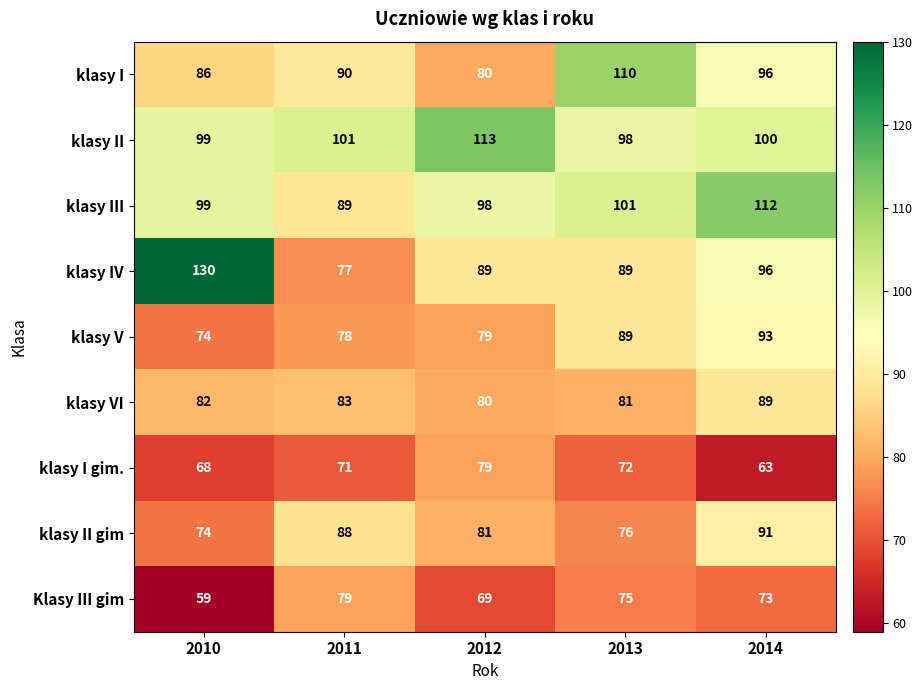

What is the sum of the klasy I gim. values at 2011 and 2010?

139